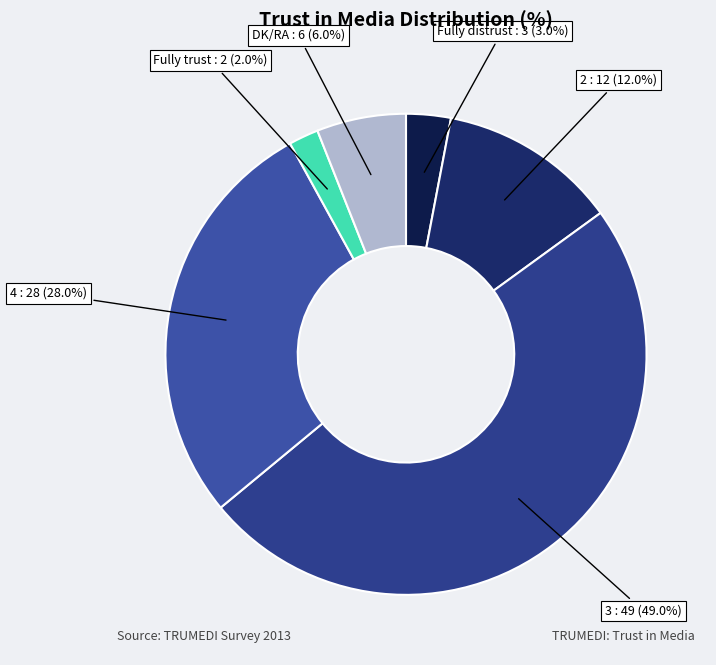

How many slices are in this pie chart?

6